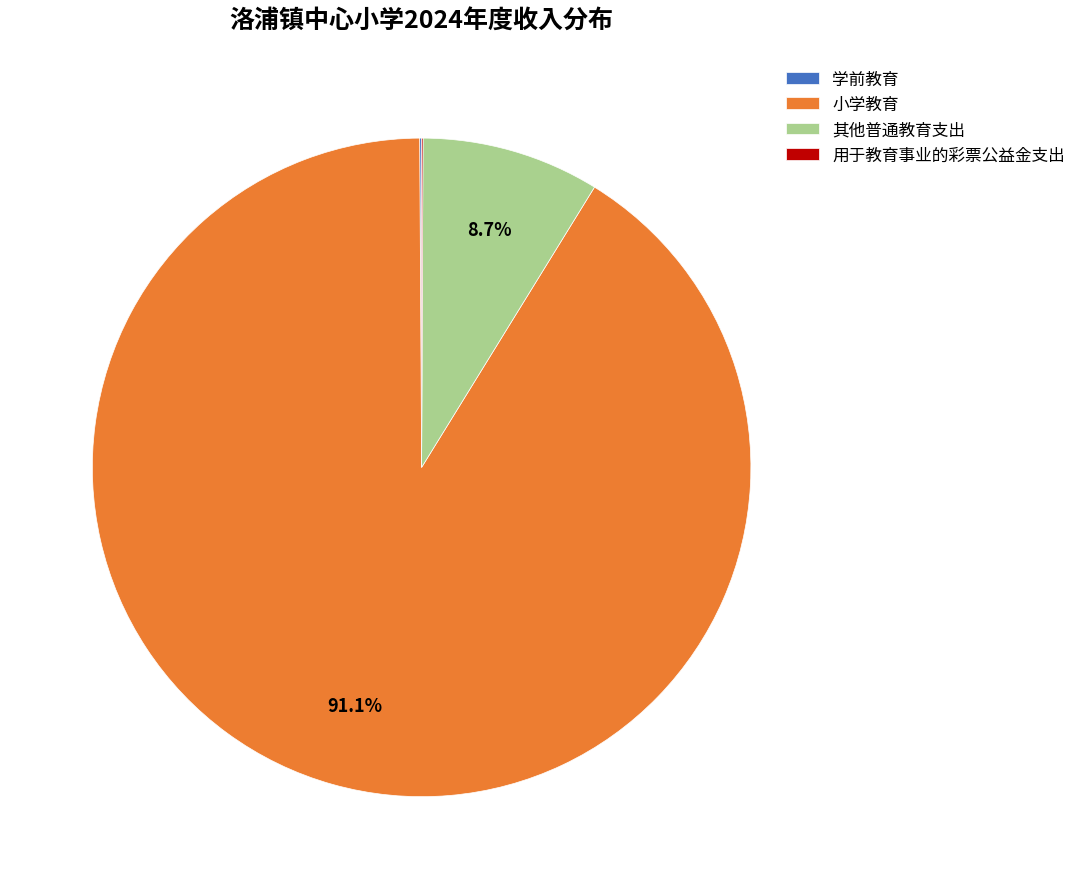

Which slice represents more than half of the pie?

小学教育